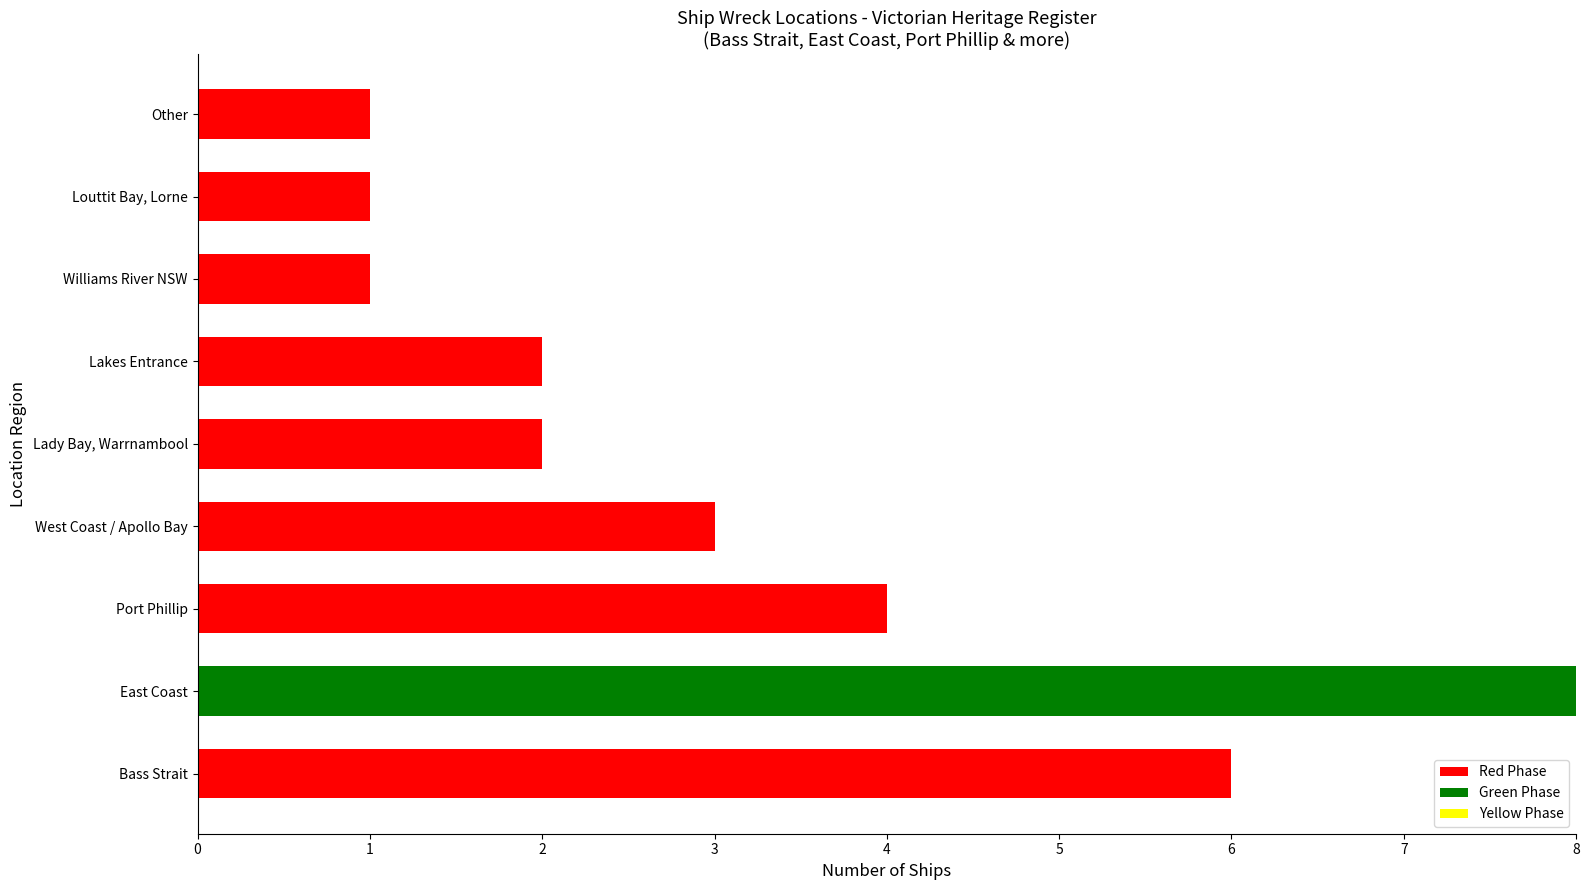

Count the number of data series in this chart.

2